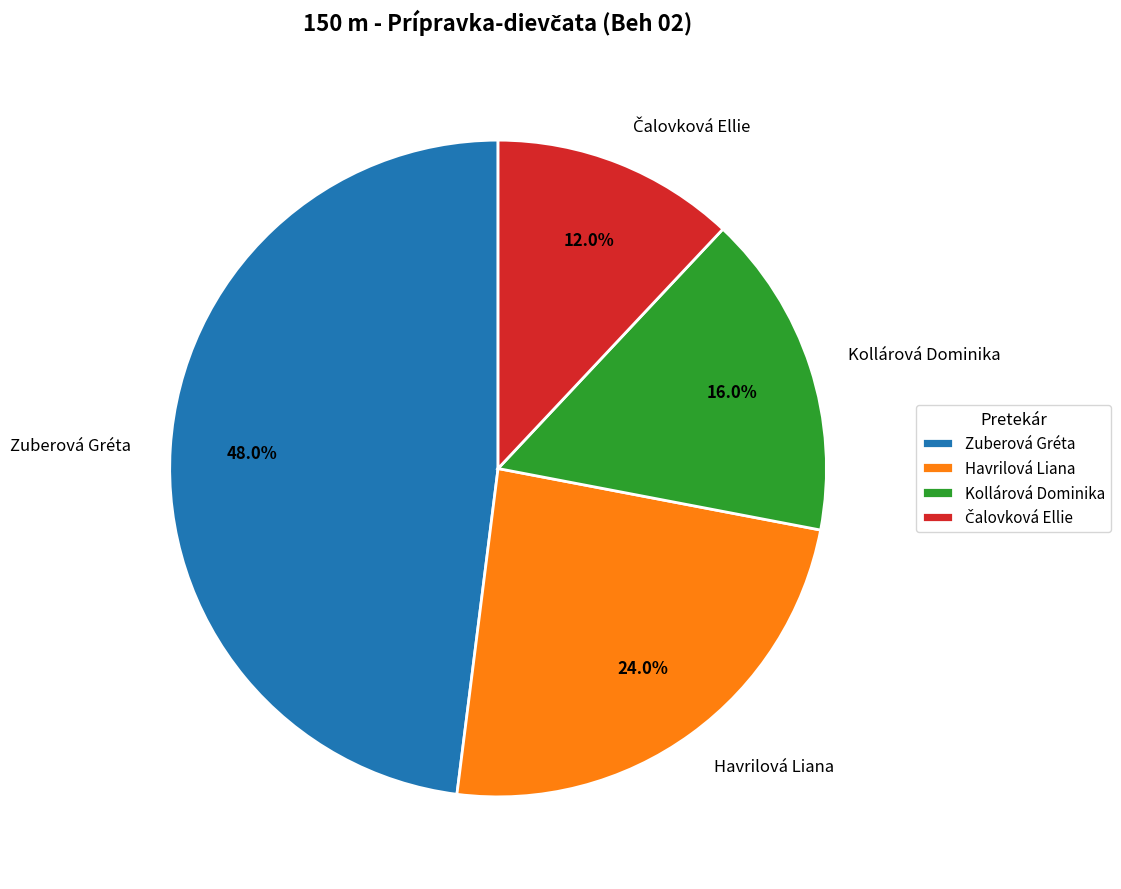

How many slices are in this pie chart?

4